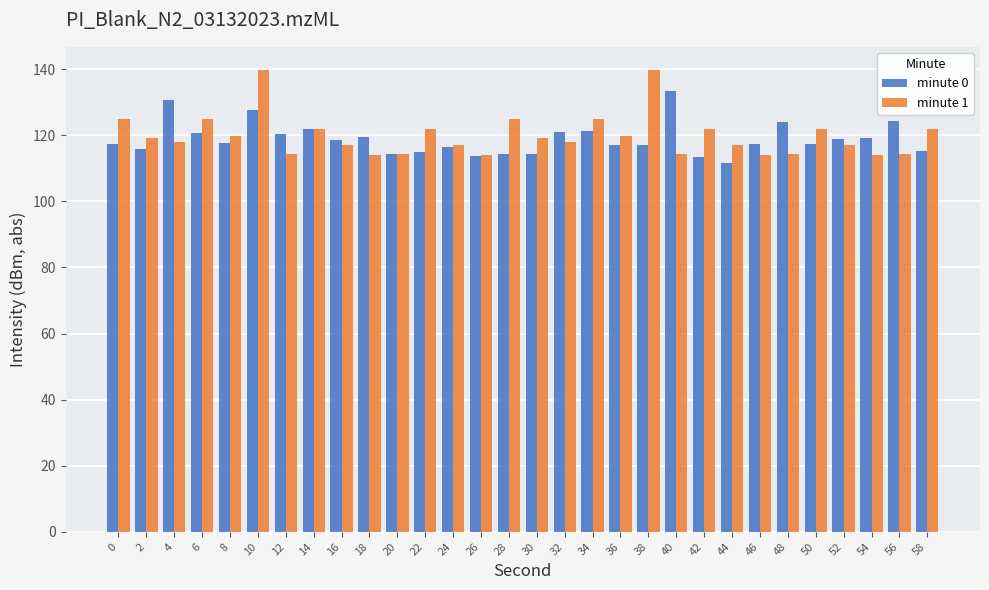

What is the spread (max minus min) of values at 34?

3.6